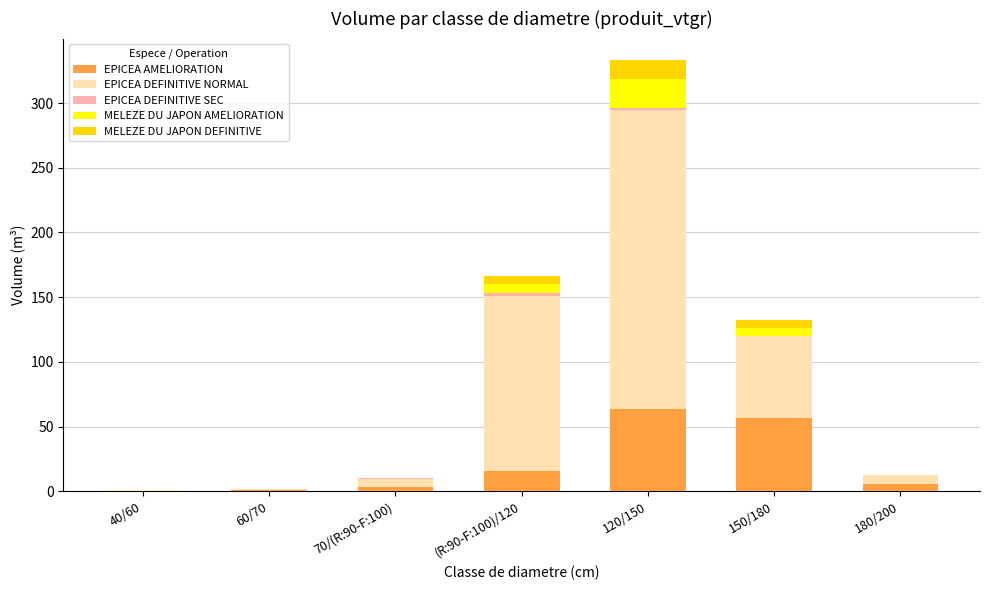

What is the highest value of the EPICEA AMELIORATION series?

63.4